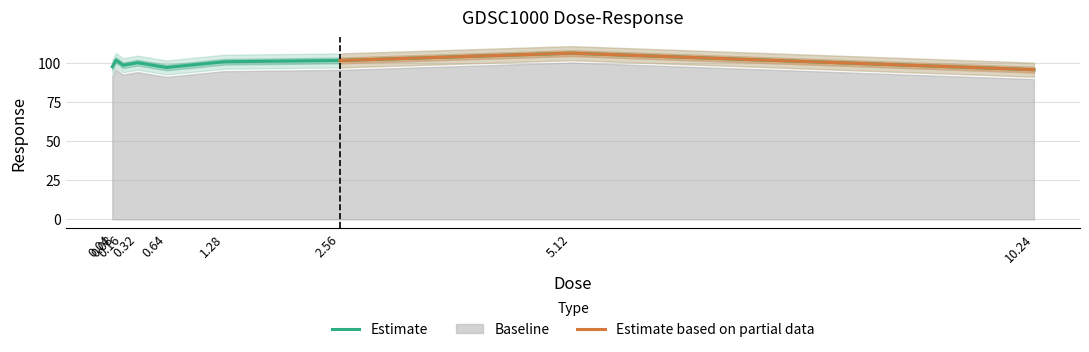

List the labels in order of value, smallest first.

10.24, 0.64, 0.04, 0.16, 0.32, 1.28, 2.56, 0.08, 5.12